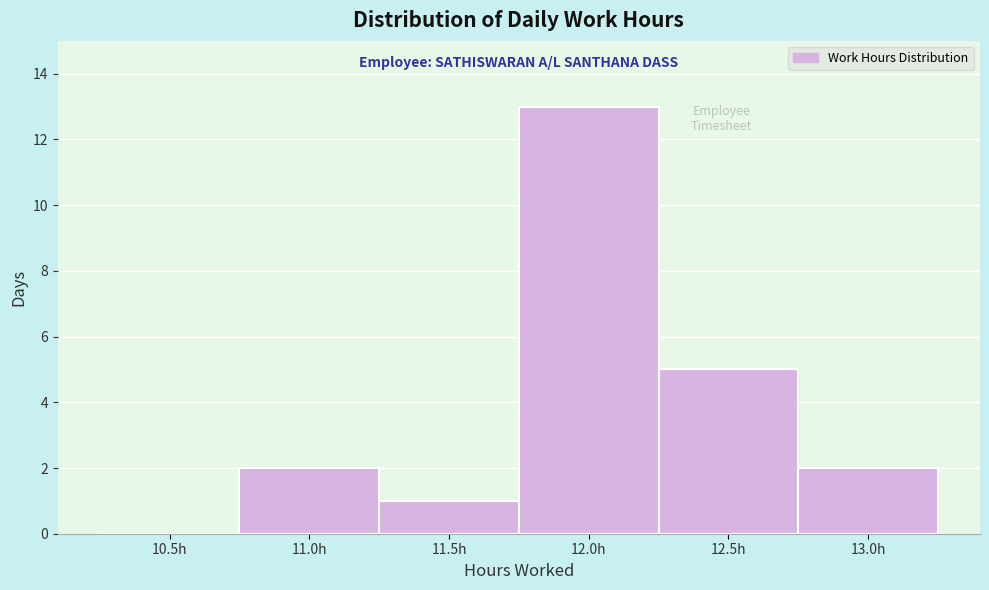

Reading left to right, list all the values displayed in this chart.

10.5h=0	11.0h=2	11.5h=1	12.0h=13	12.5h=5	13.0h=2